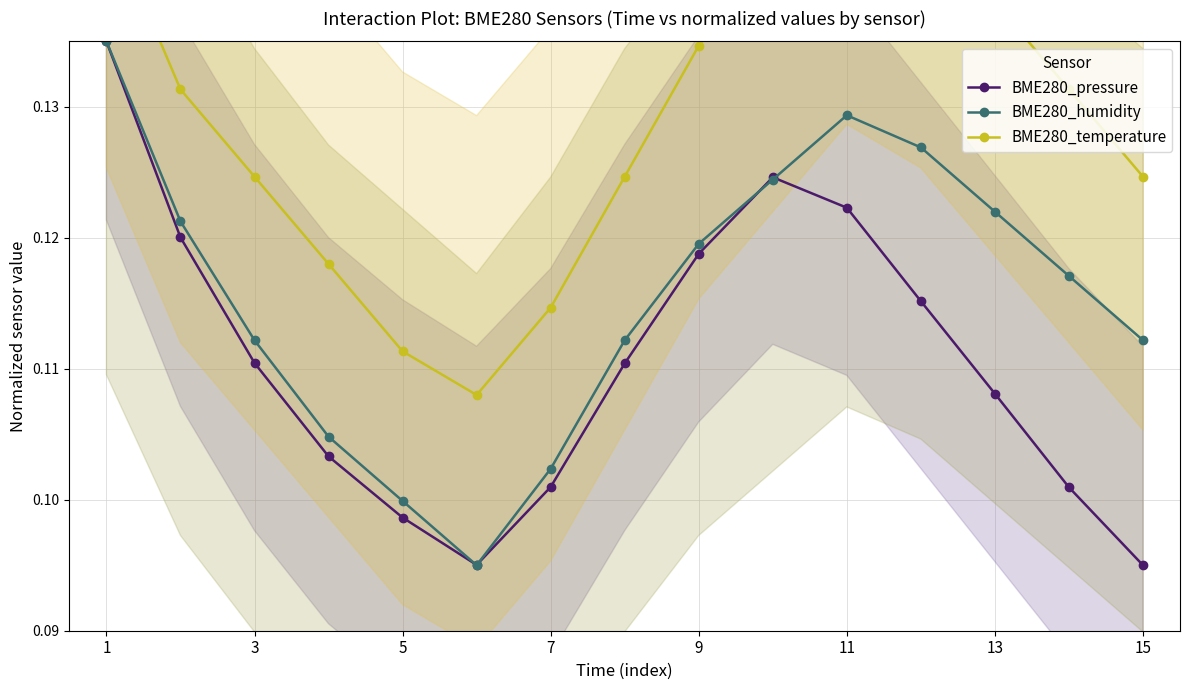

What are all the series names shown in the legend?

BME280_pressure, BME280_humidity, BME280_temperature